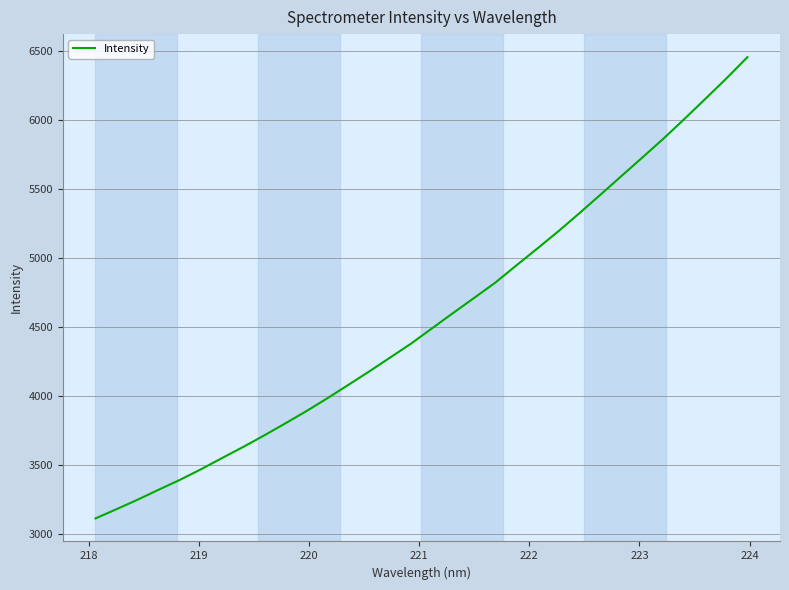

What is the maximum value shown in the chart?

6458.5